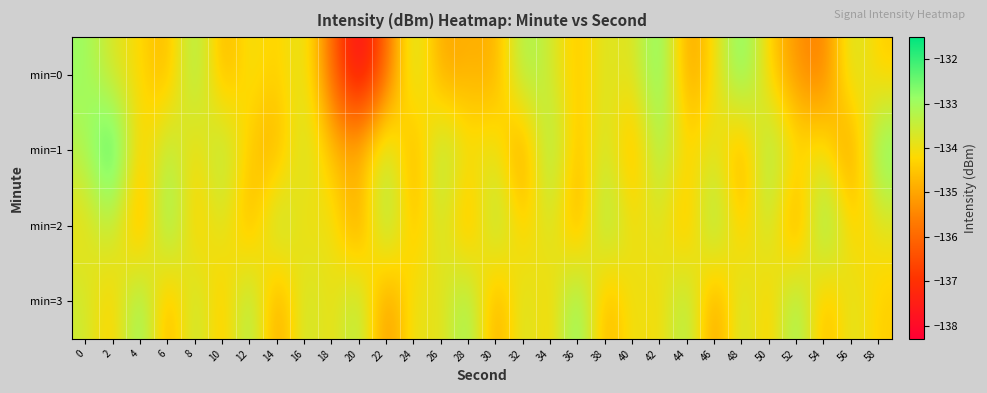

How many series are shown in this chart?

4